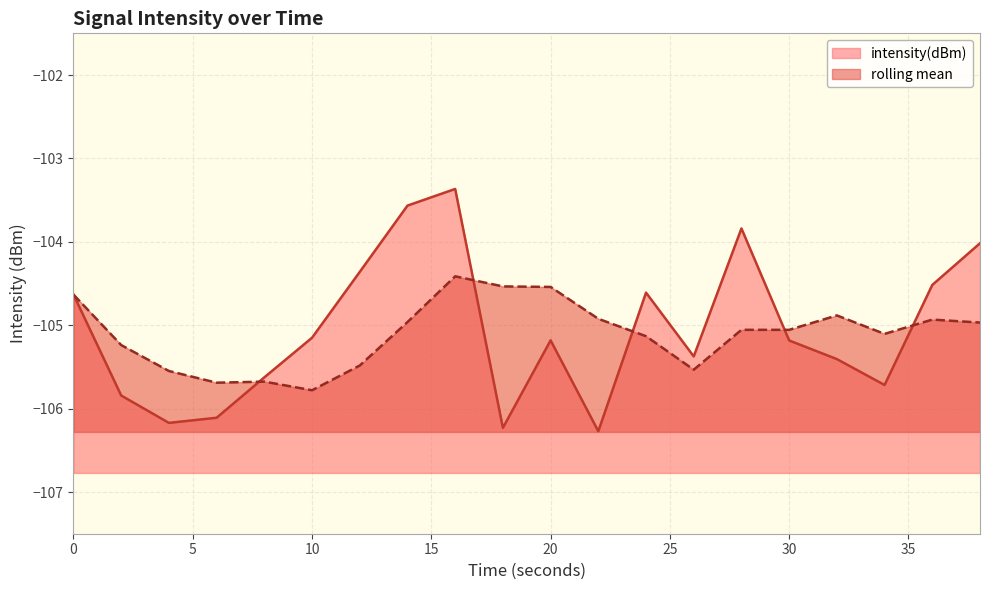

Where is the data nearest to the value -104?

38